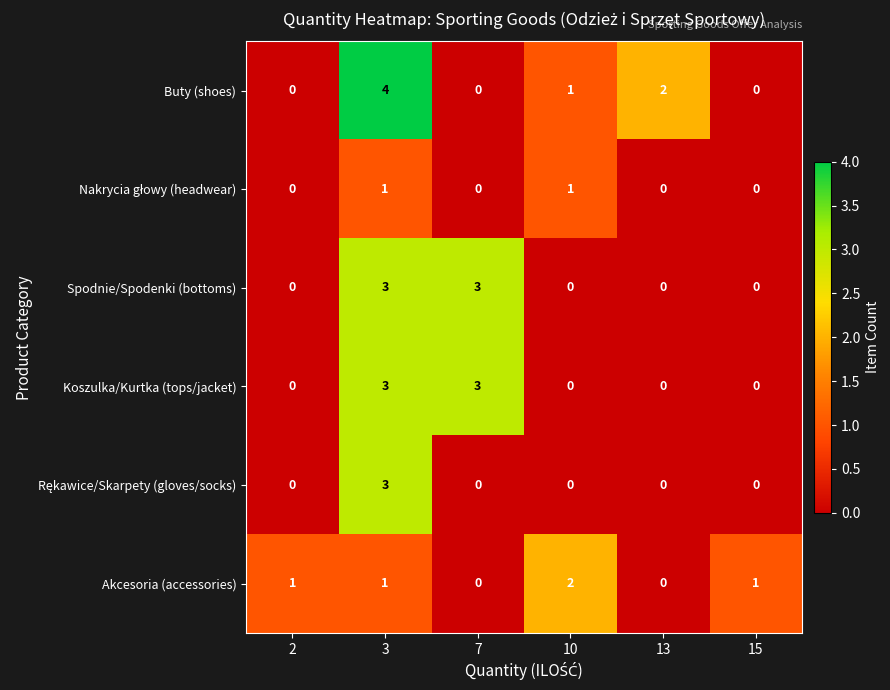

Is it true that Koszulka/Kurtka (tops/jacket) equals 0 at 2?

True